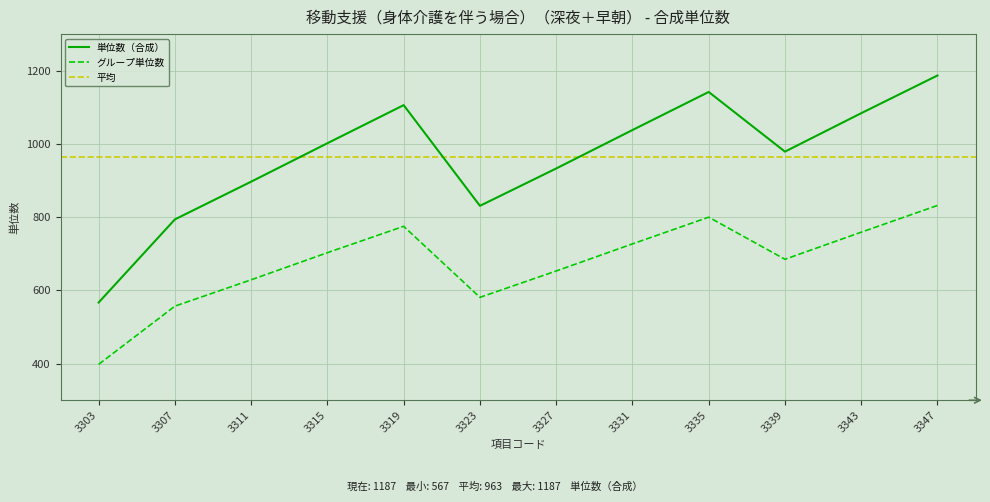

Where does the 単位数（合成） series first go above 1002?

3319